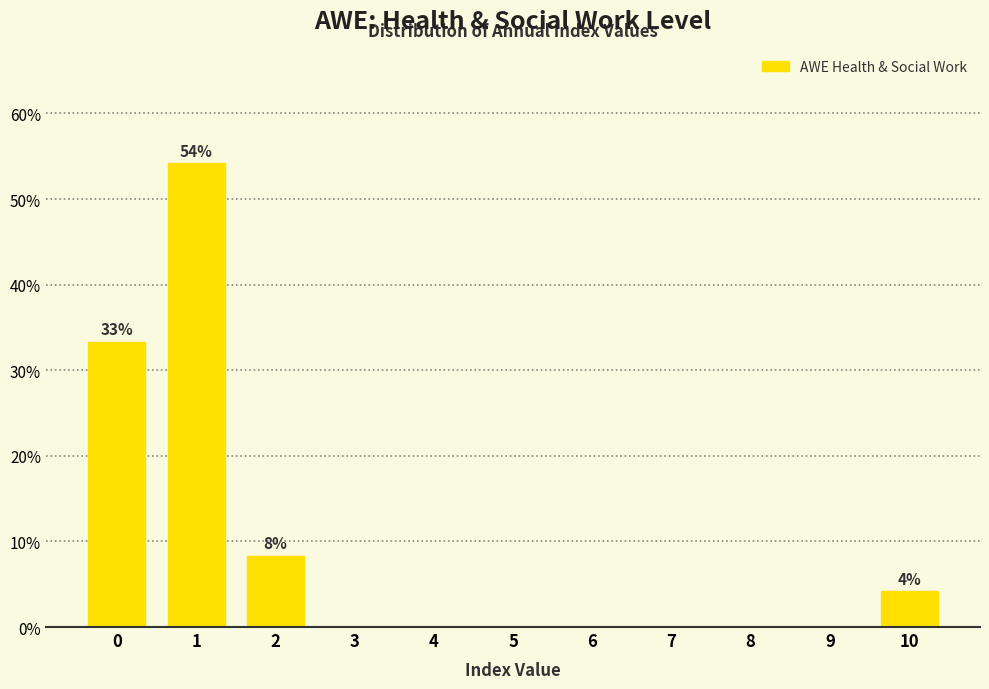

Reading left to right, extract all data points from this chart.

0=33.3	1=54.2	2=8.3	3=0.0	4=0.0	5=0.0	6=0.0	7=0.0	8=0.0	9=0.0	10=4.2